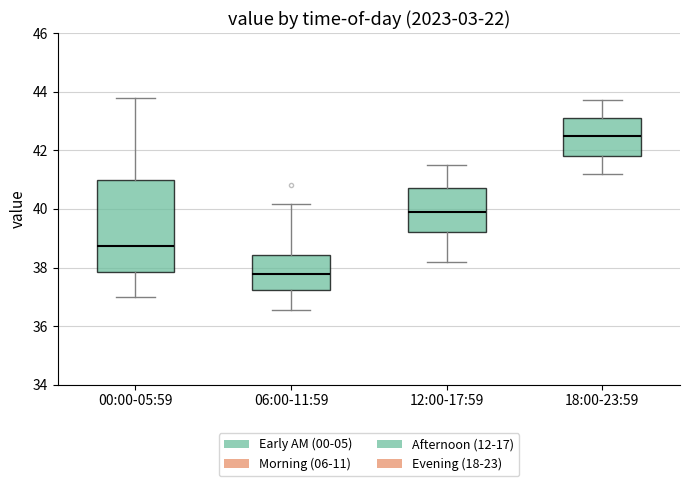

Where does the median line of the box for 12:00-17:59 sit on the y-axis? The values are not printed on the chart, so give them approximately, as read against the axis.

40.0